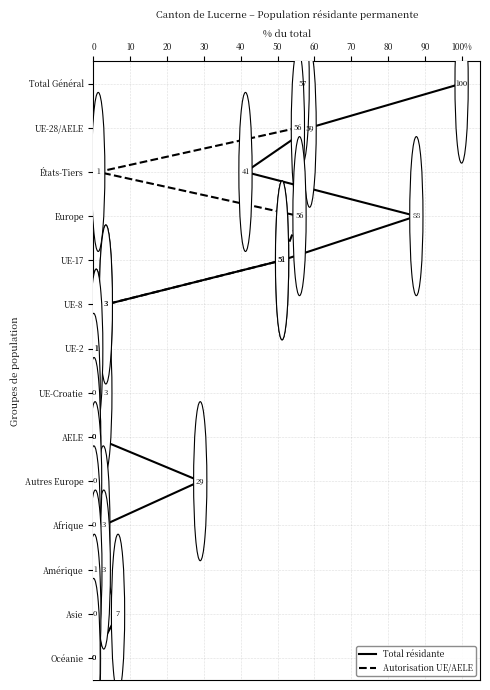

True or false: Total résidante and Autorisation UE/AELE cross at least once.

False